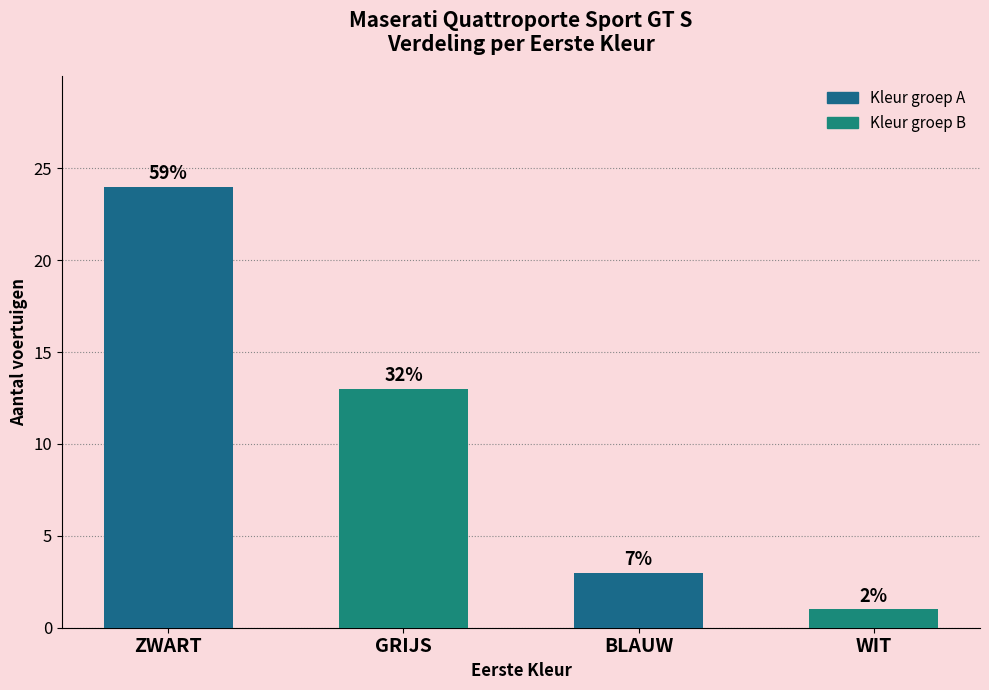

How many bars are there in total?

4